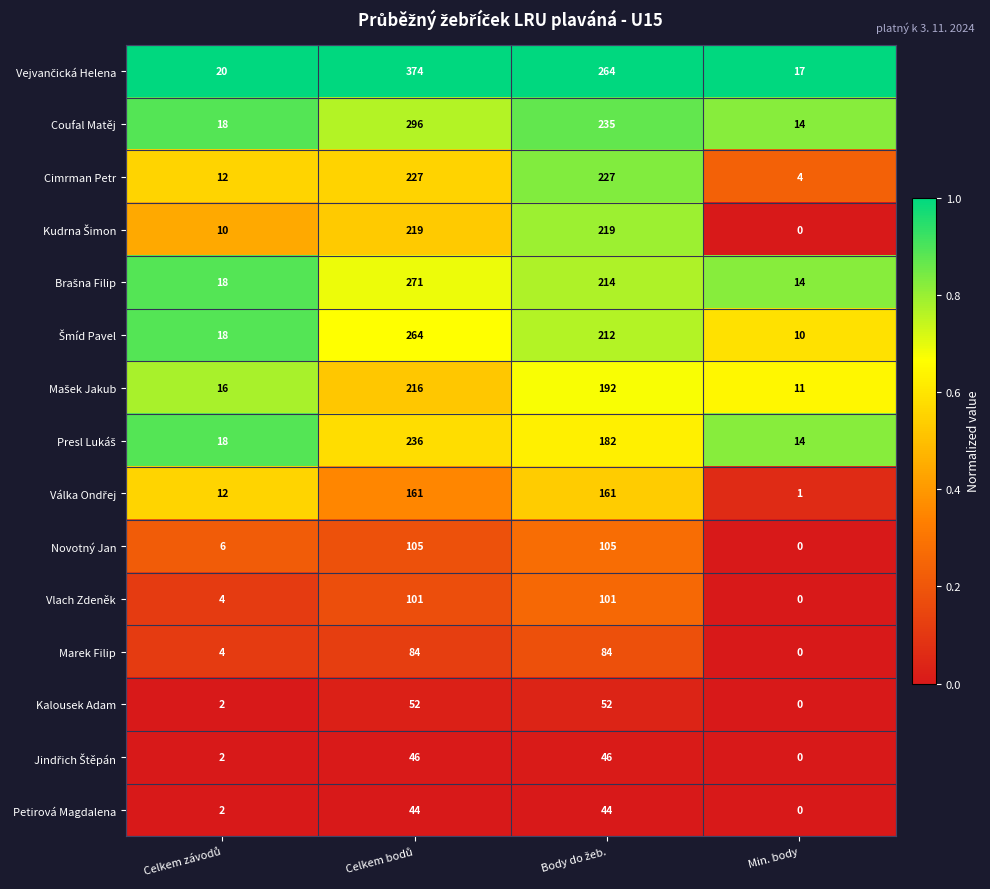

What is the sum of all Cimrman Petr values?

470